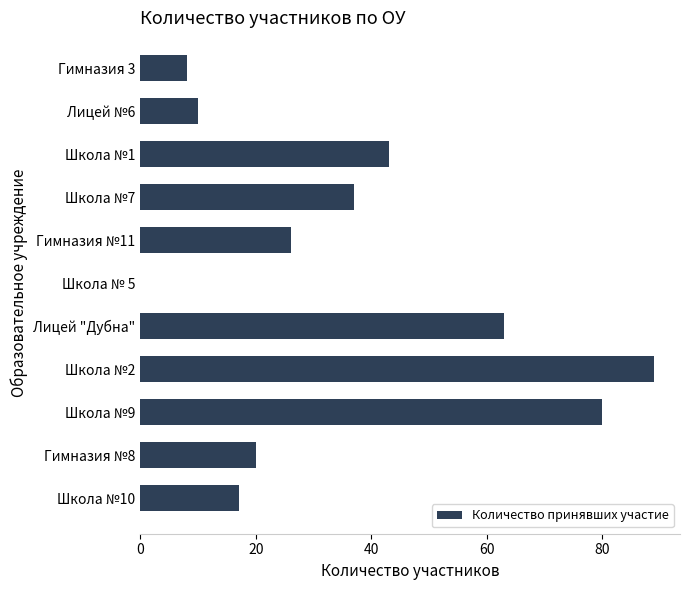

Which has a higher value, Лицей №6 or Лицей "Дубна"?

Лицей "Дубна"